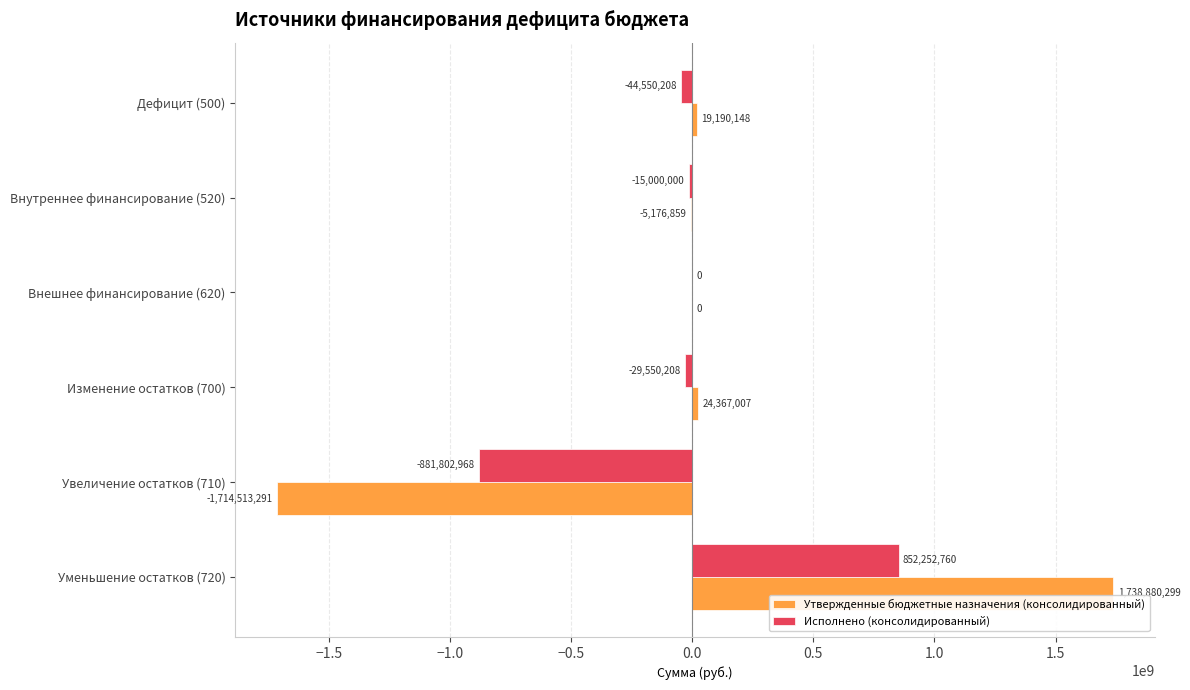

Is it true that Исполнено (консолидированный) equals -15000000.0 at Внутреннее финансирование (520)?

True